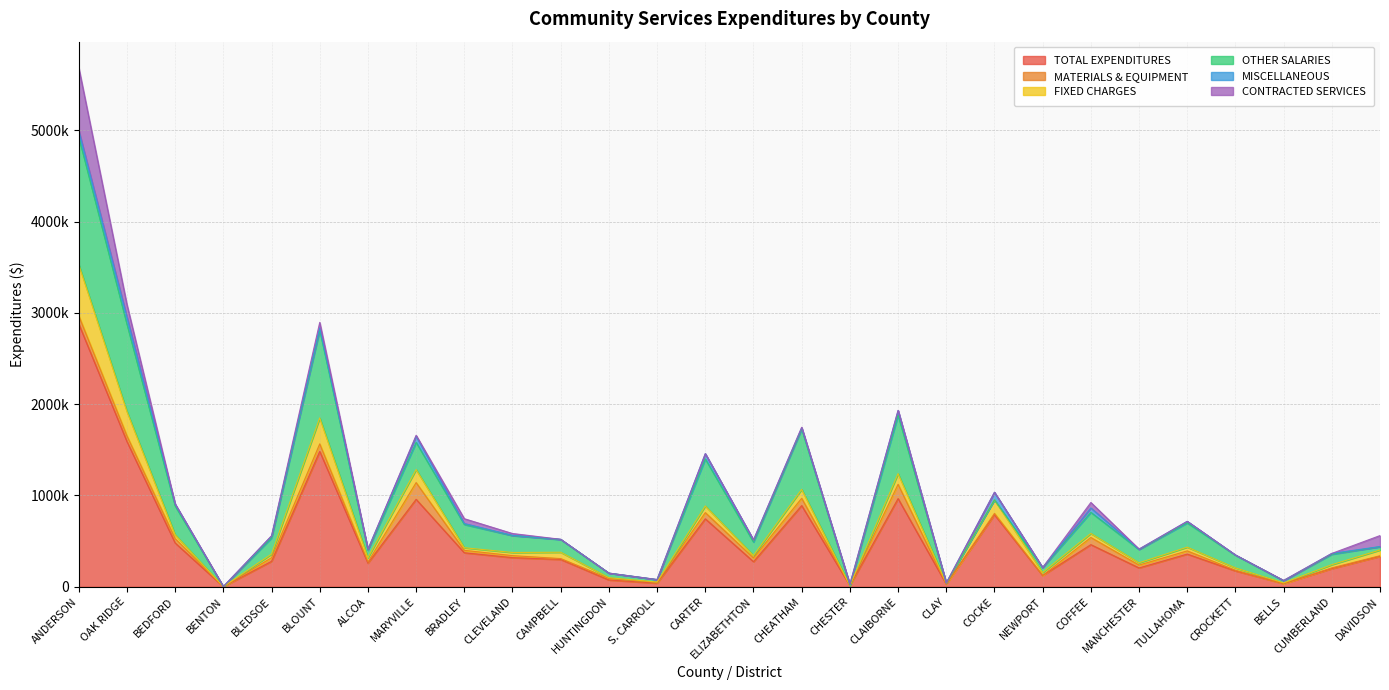

List the series in order of their peak value, highest first.

TOTAL EXPENDITURES, OTHER SALARIES, CONTRACTED SERVICES, FIXED CHARGES, MATERIALS & EQUIPMENT, MISCELLANEOUS